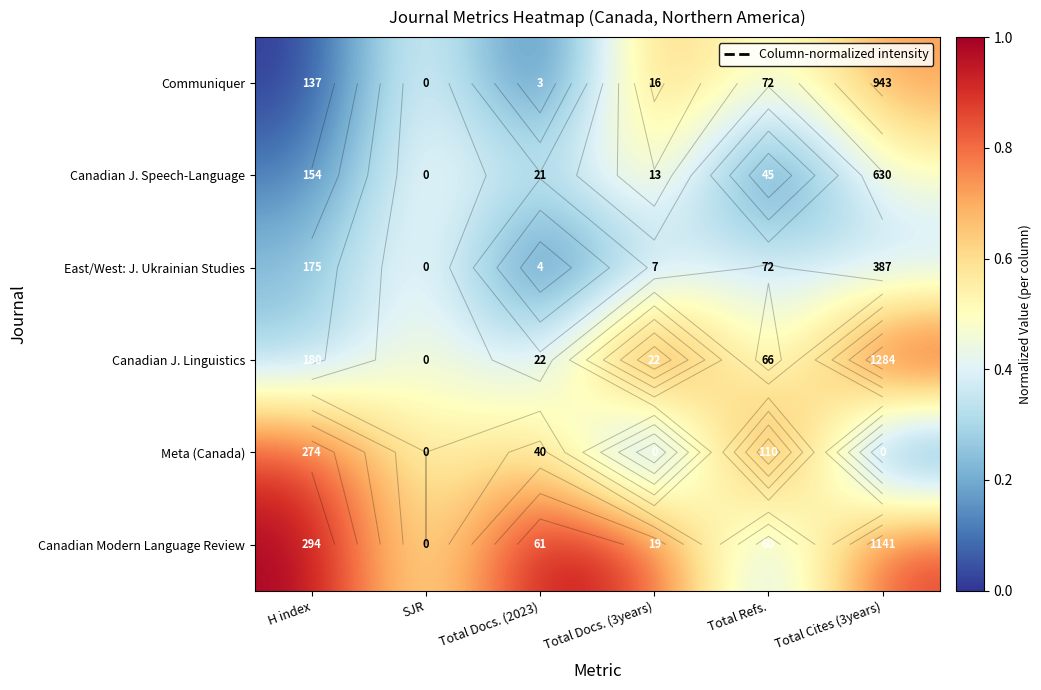

Is the value of Canadian Modern Language Review at Total Refs. greater than the value of Meta (Canada) at Total Refs.?

No